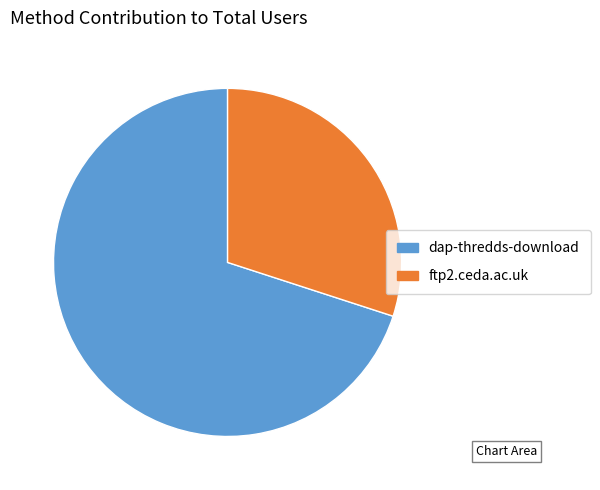

What is the largest slice in the pie chart?

dap-thredds-download